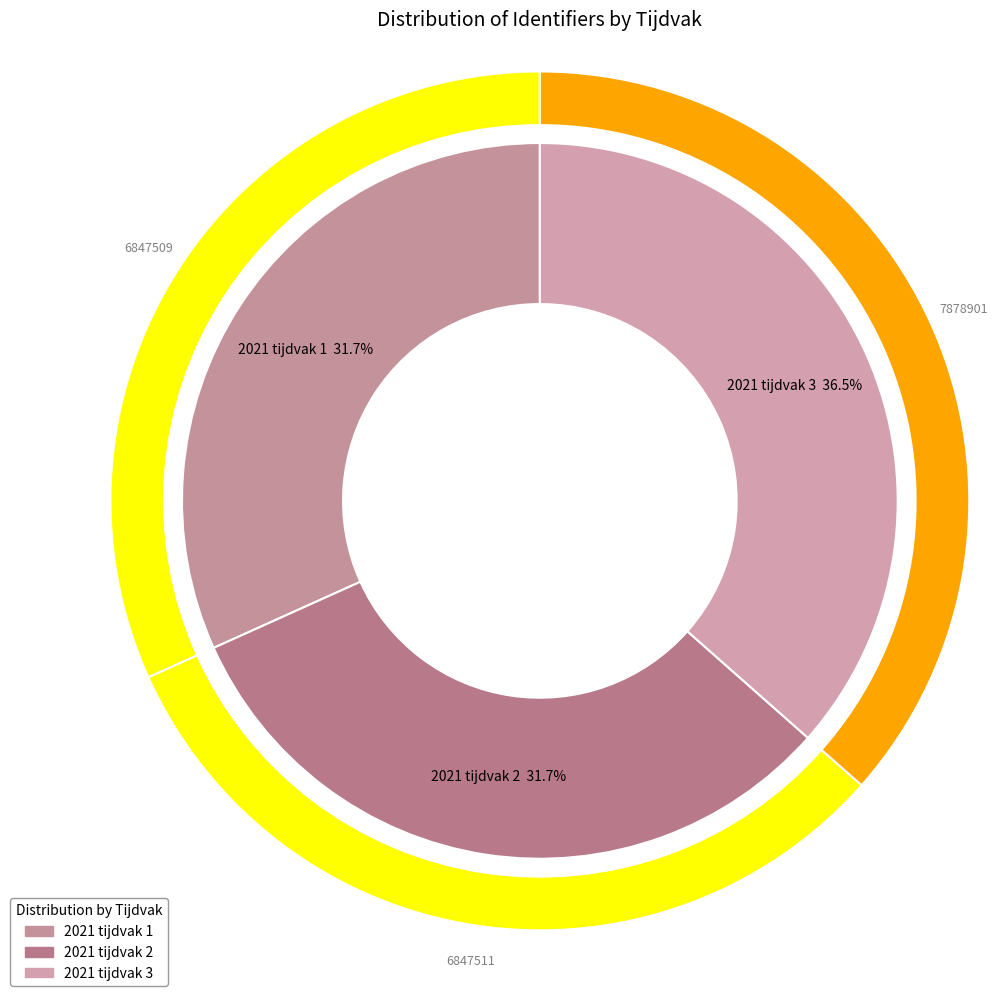

How much of the chart is everything except 2021 tijdvak 1?

68.3%